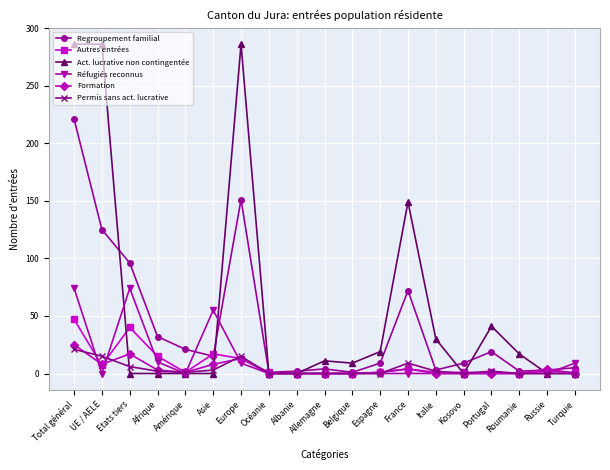

True or false: Regroupement familial has a value of 32 at Afrique.

True